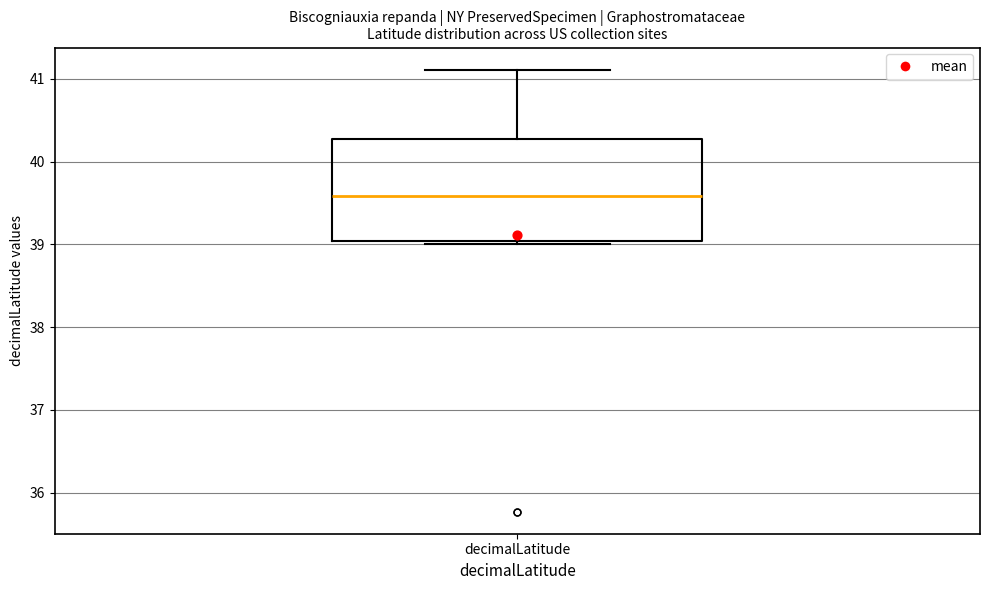

Read this box plot against the y-axis: the position of the median line, the range covered by the box, and the ends of both whiskers. The values are not printed on the chart, so give them approximately, as read against the axis.

median 39.6, box 39.0 to 40.3, whiskers 39.0 (just below the box's lower edge) to 41.1